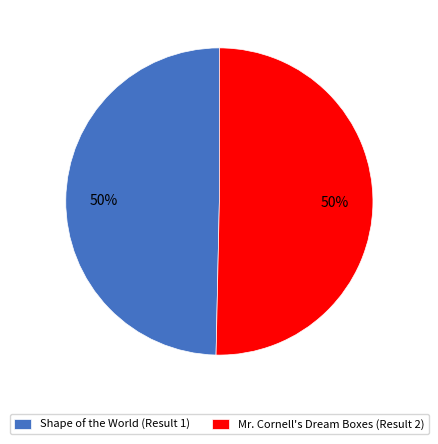

To the nearest percent, what is the average slice percentage?

50%